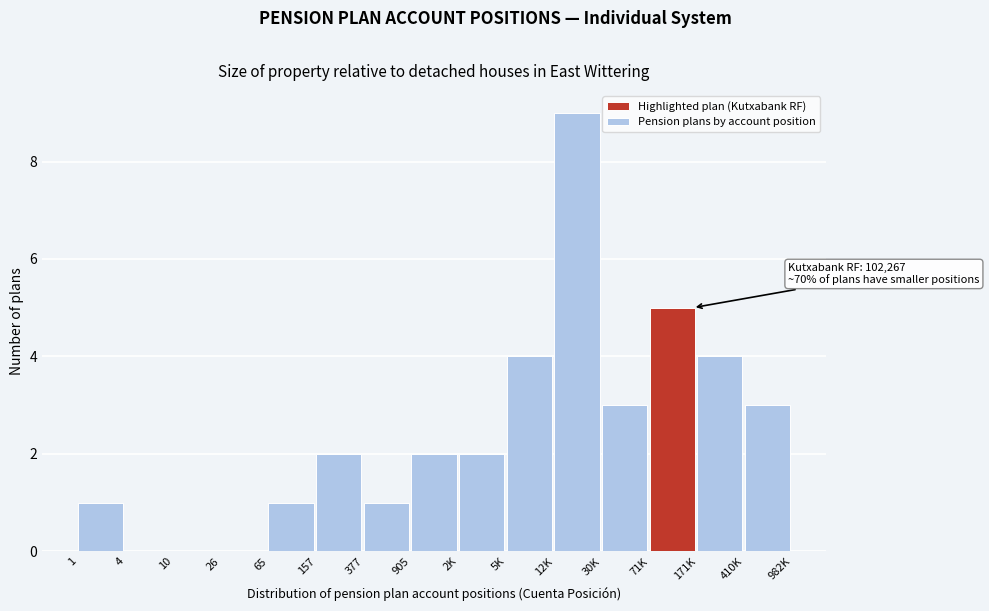

Reading left to right, transcribe all the data shown in this chart.

1=1	4=0	10=0	26=0	65=1	157=2	377=1	905=2	2K=2	5K=4	12K=9	30K=3	71K=5	171K=4	410K=3